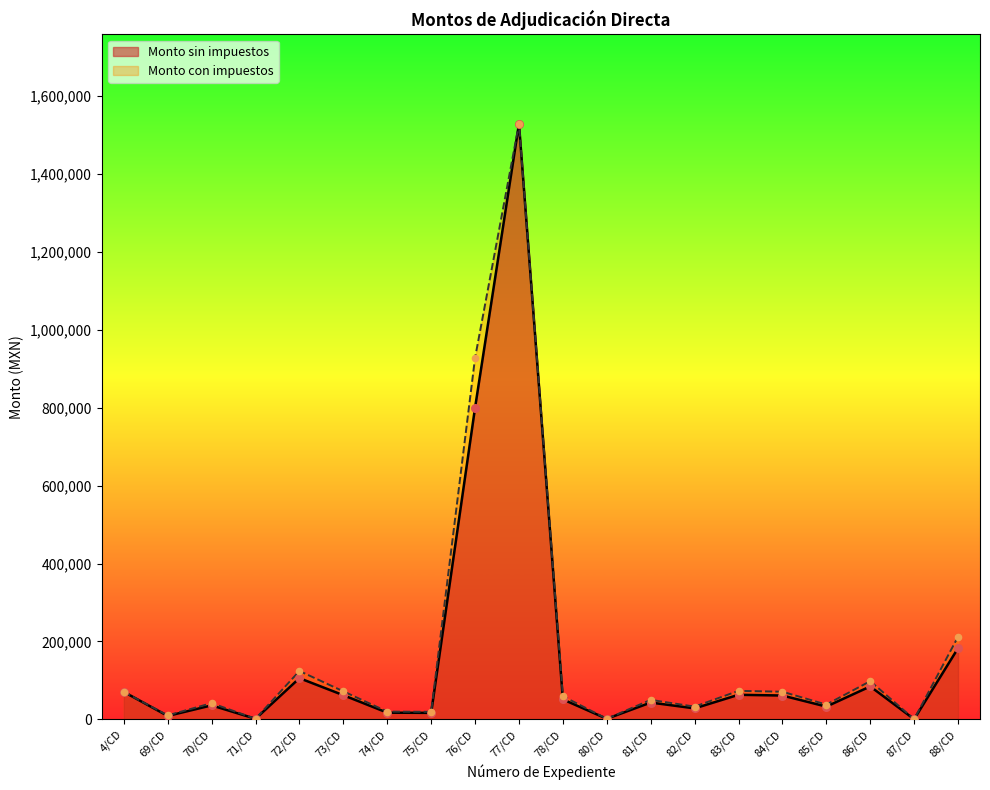

Which series contains the lowest Y value?

Monto sin impuestos